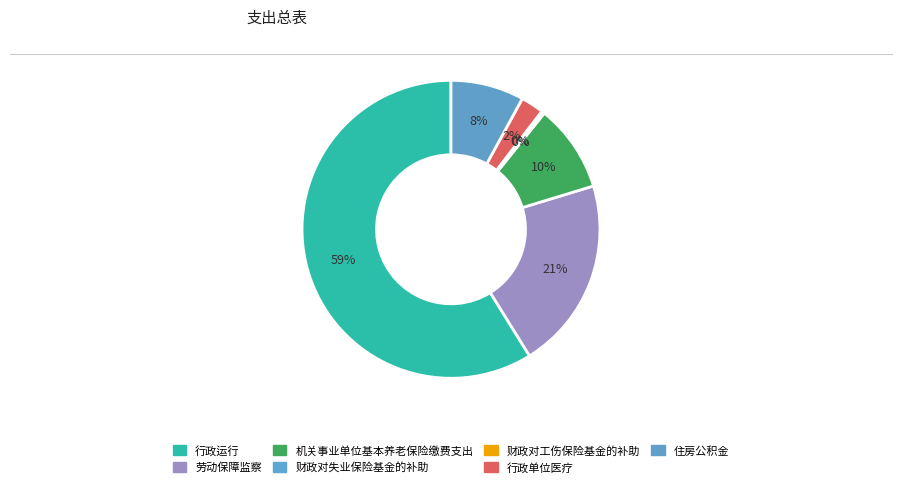

Rank the categories by value from highest to lowest.

行政运行, 劳动保障监察, 机关事业单位基本养老保险缴费支出, 住房公积金, 行政单位医疗, 财政对失业保险基金的补助, 财政对工伤保险基金的补助